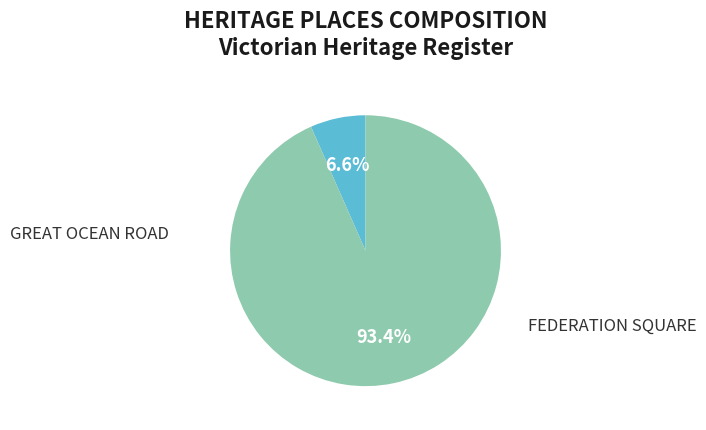

The FEDERATION SQUARE slice represents 93% of the pie. True or false?

True